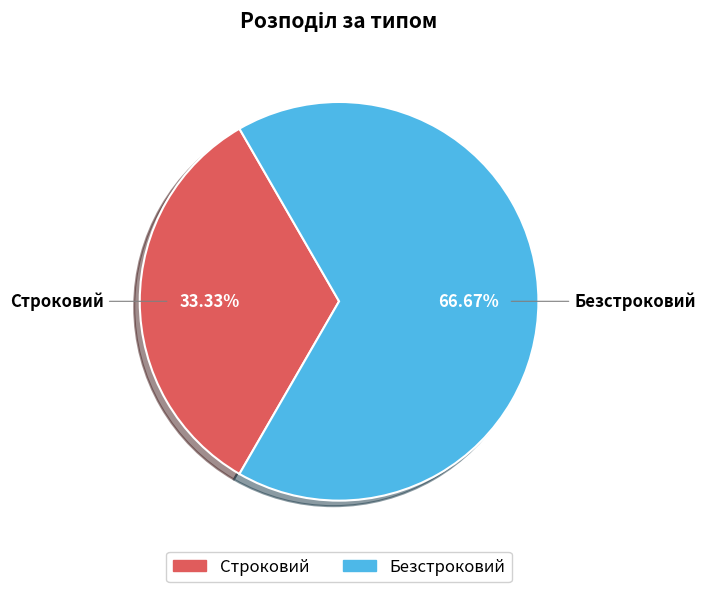

Is the sum of Строковий and Безстроковий greater than half?

Yes